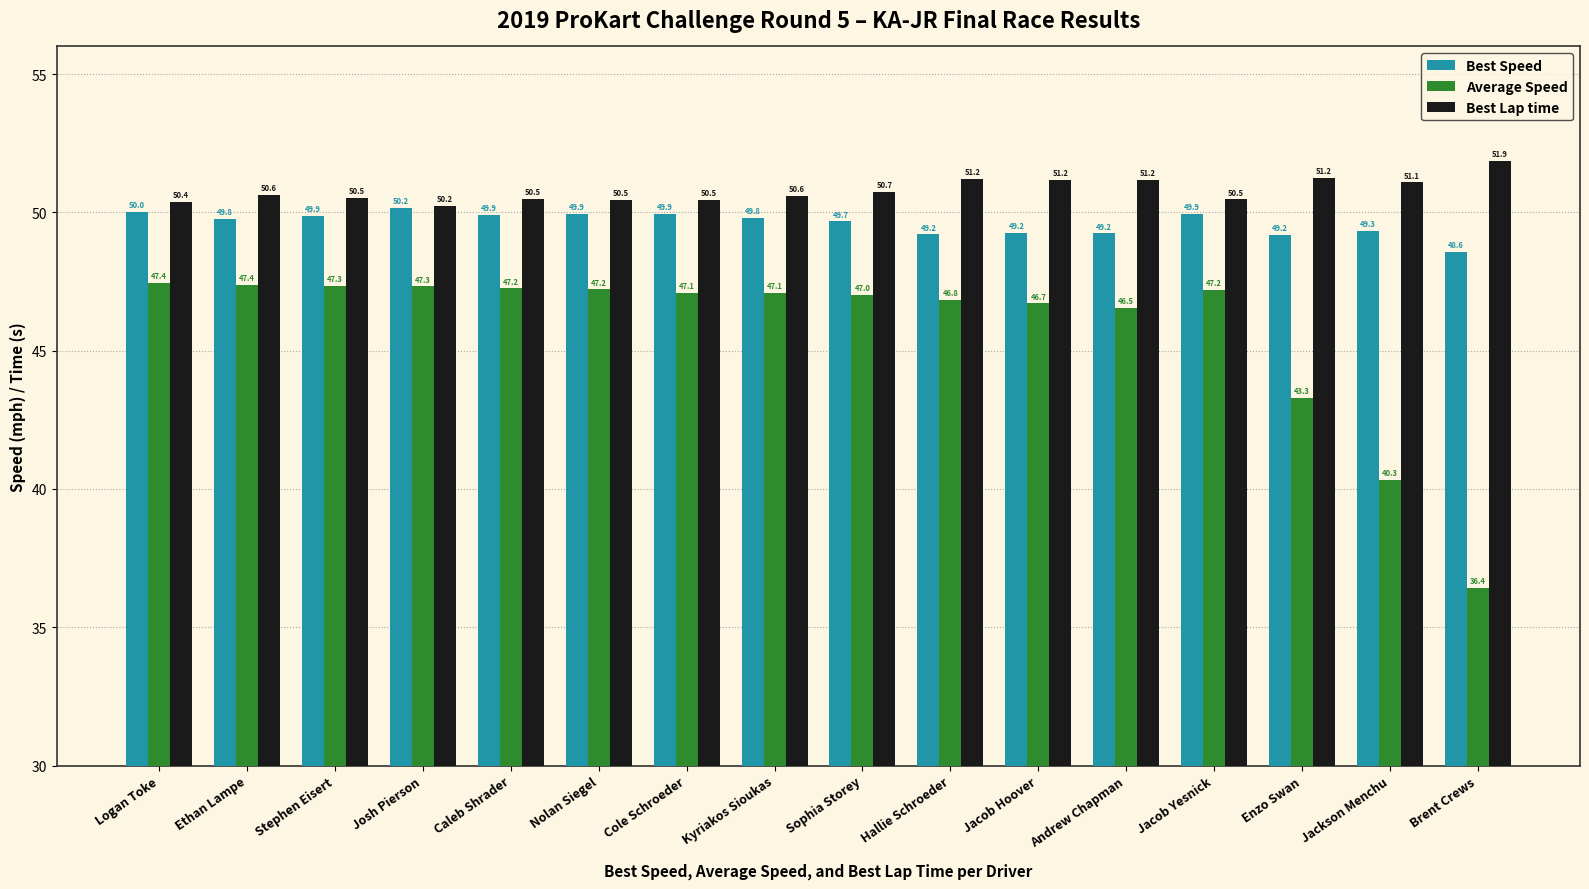

What is the value of the Best Speed bar at the 5th from the left?

49.9